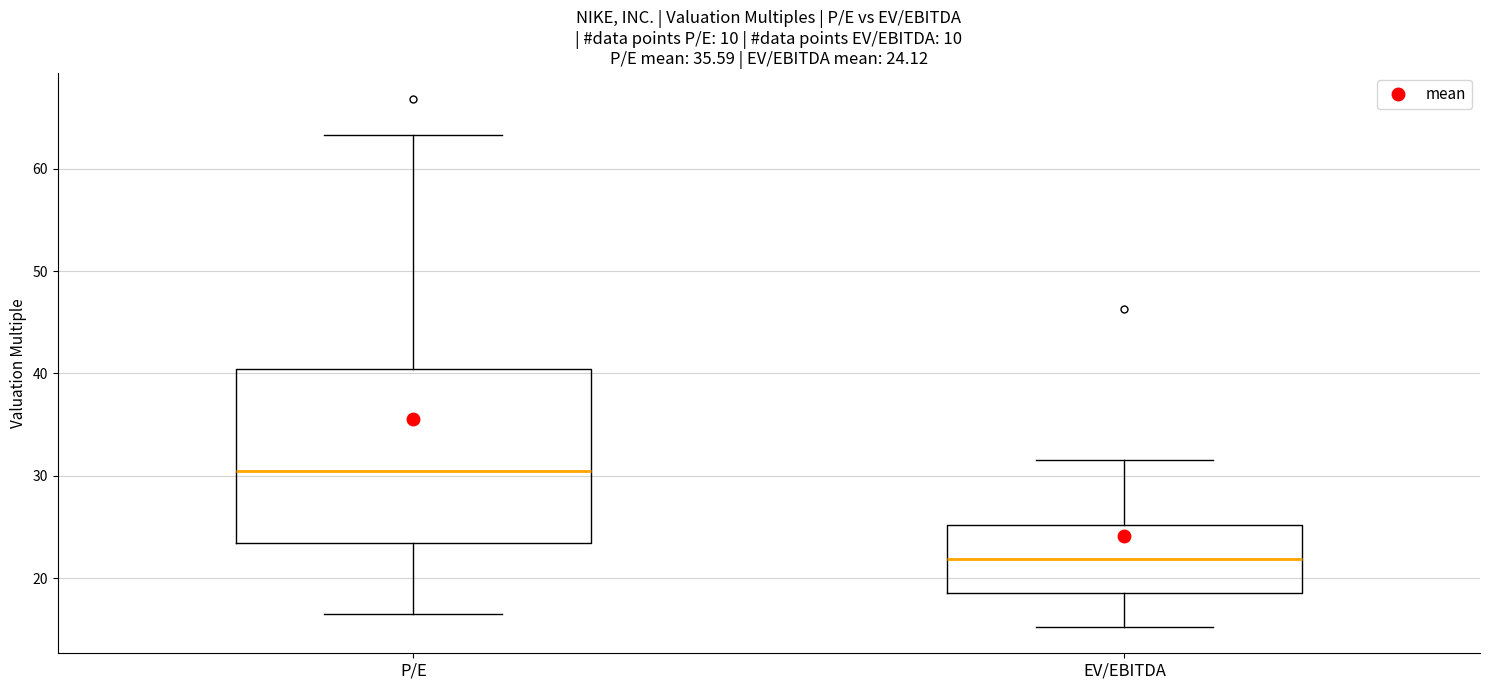

Which box is the tallest, from its lower edge to its upper edge?

P/E